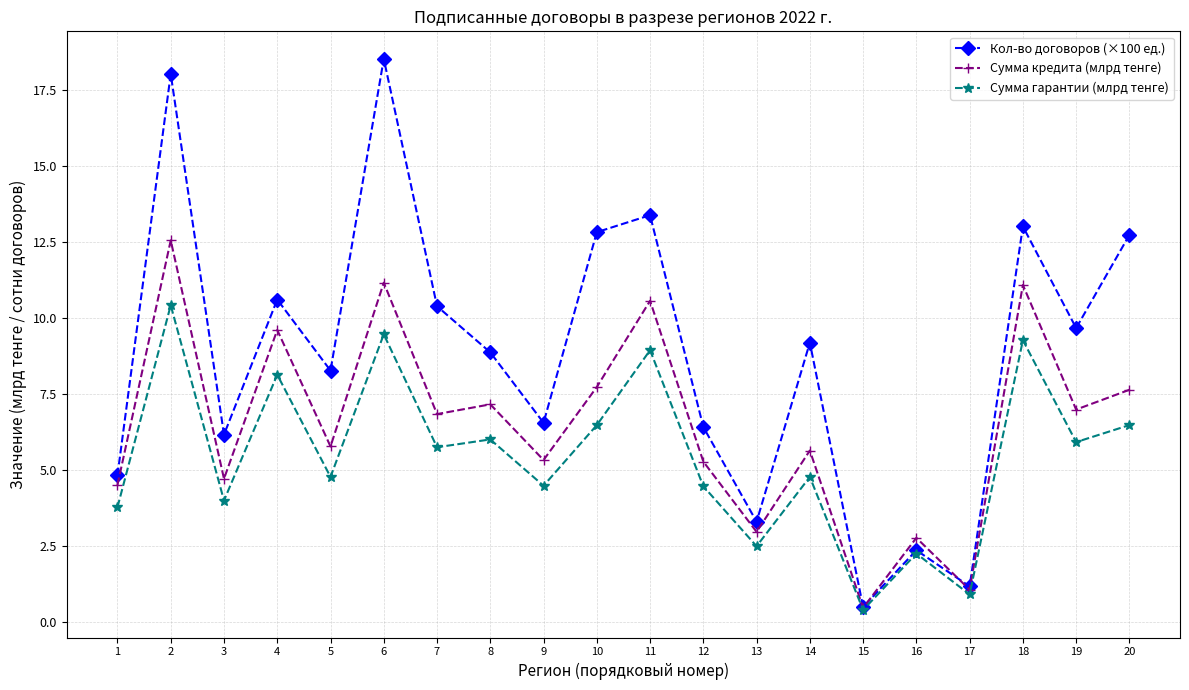

Is it true that Сумма гарантии (млрд тенге) equals 1.9 at 8?

False